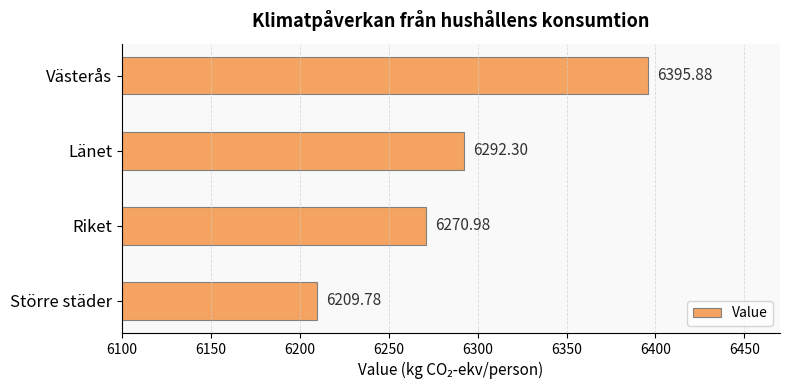

Approximately how many times larger is the value at Riket compared to Västerås?

1.0